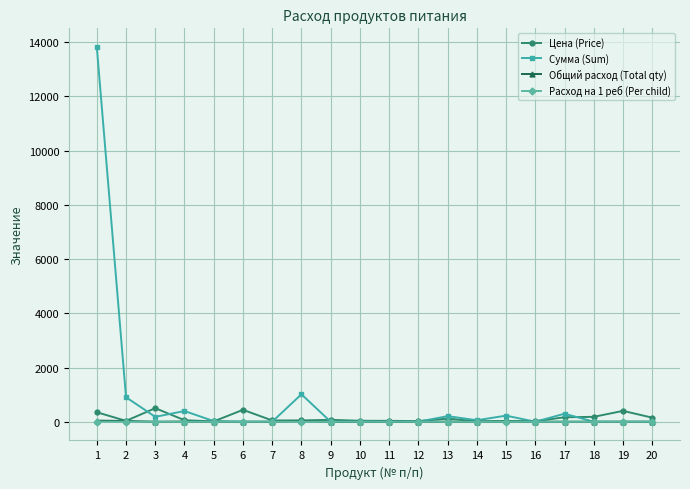

What is the average value of the Цена (Price) series?

135.6